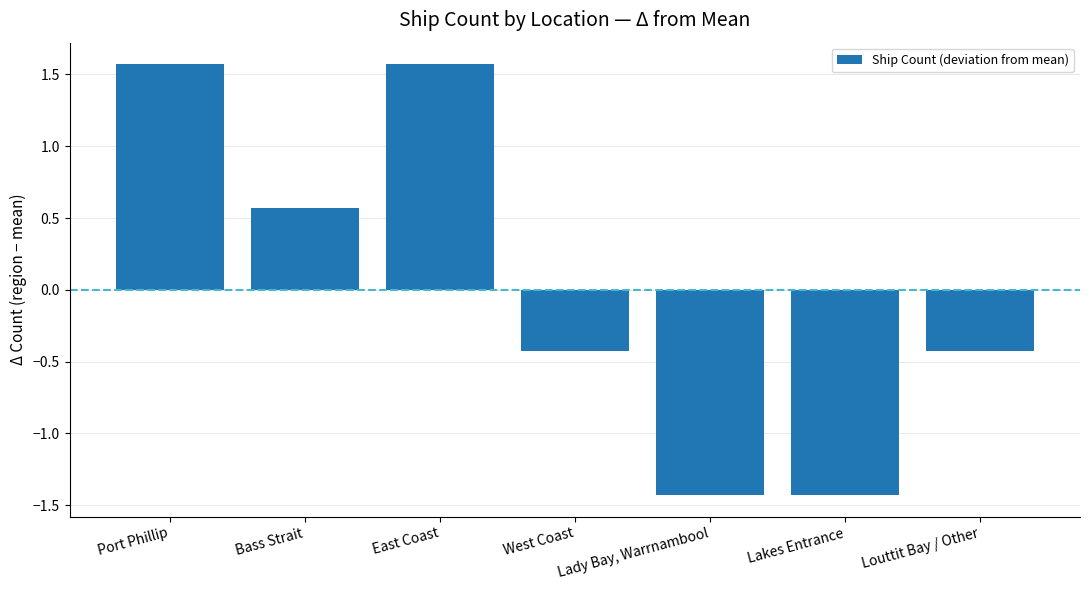

Is it true that the value at Lady Bay, Warrnambool is -1.4?

True